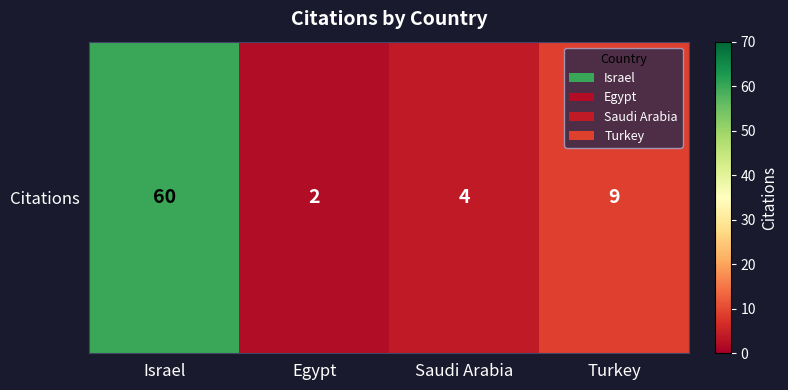

Reading right to left, list all the values displayed in this chart.

Turkey=9	Saudi Arabia=4	Egypt=2	Israel=60